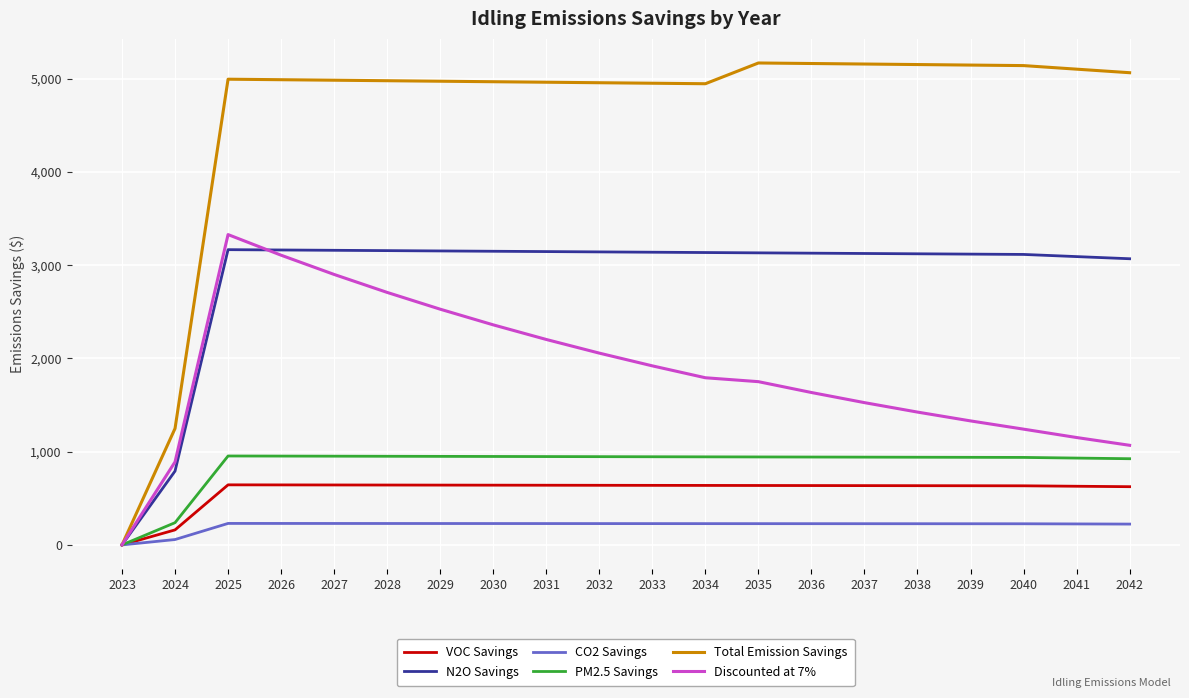

Is the value of CO2 Savings at 2031 greater than the value of Discounted at 7% at 2036?

No